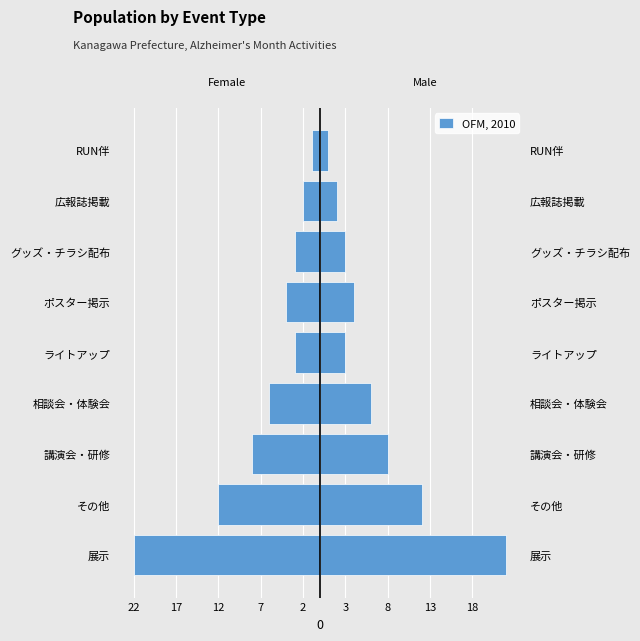

True or false: the data shows -22 at 展示.

True